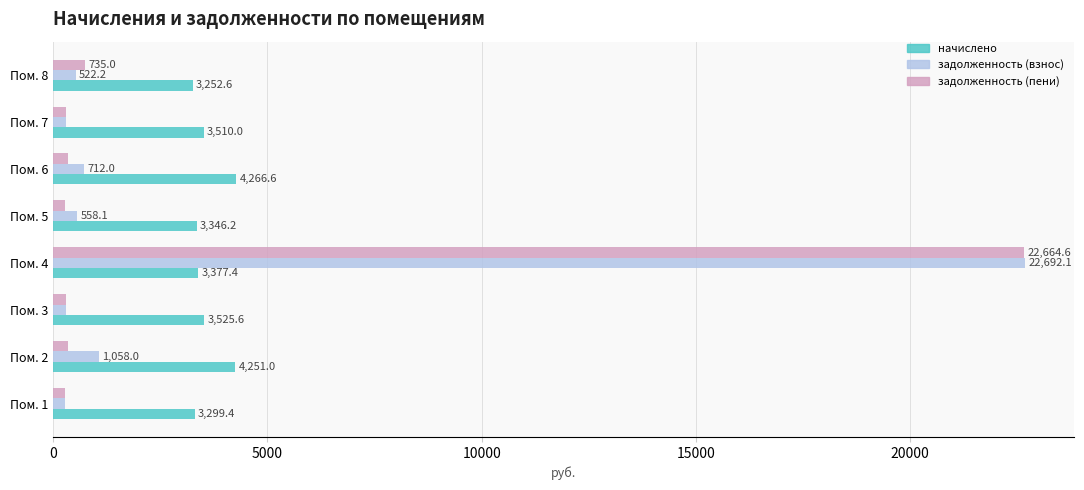

Which series changed the most between Пом. 3 and Пом. 8?

задолженность (пени)